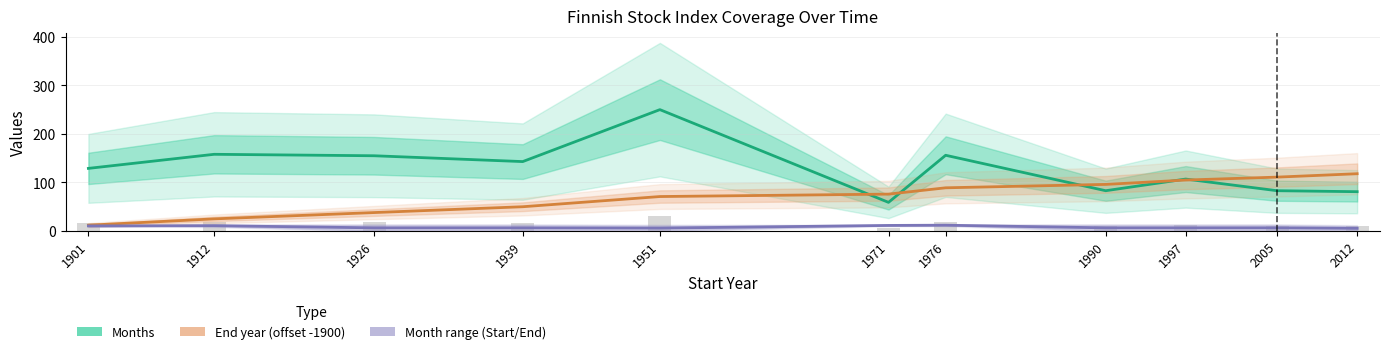

How many series are shown in this chart?

3